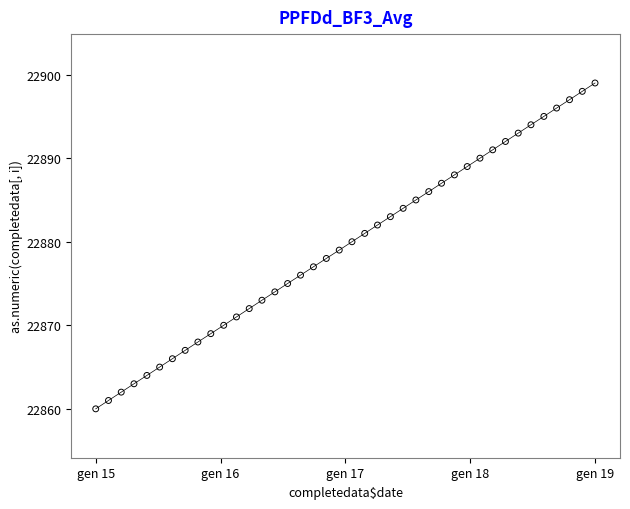

What is the greatest value displayed?

22899